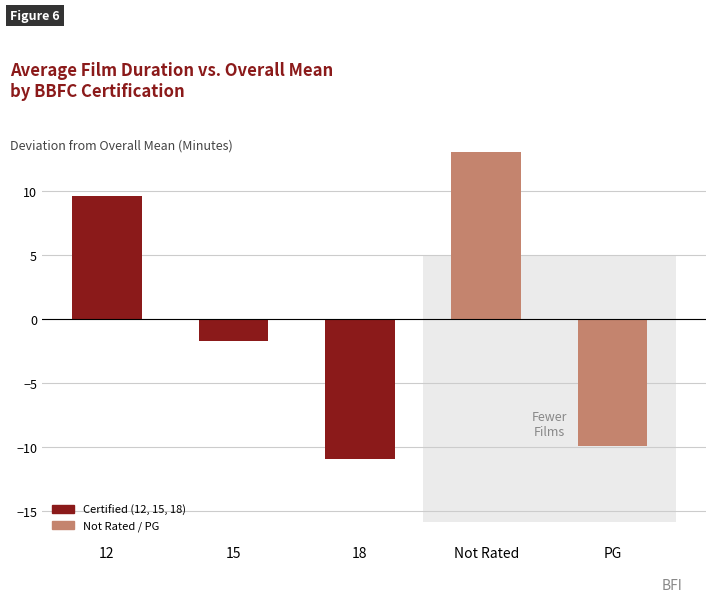

Rank the categories by value from lowest to highest.

18, PG, 15, 12, Not Rated